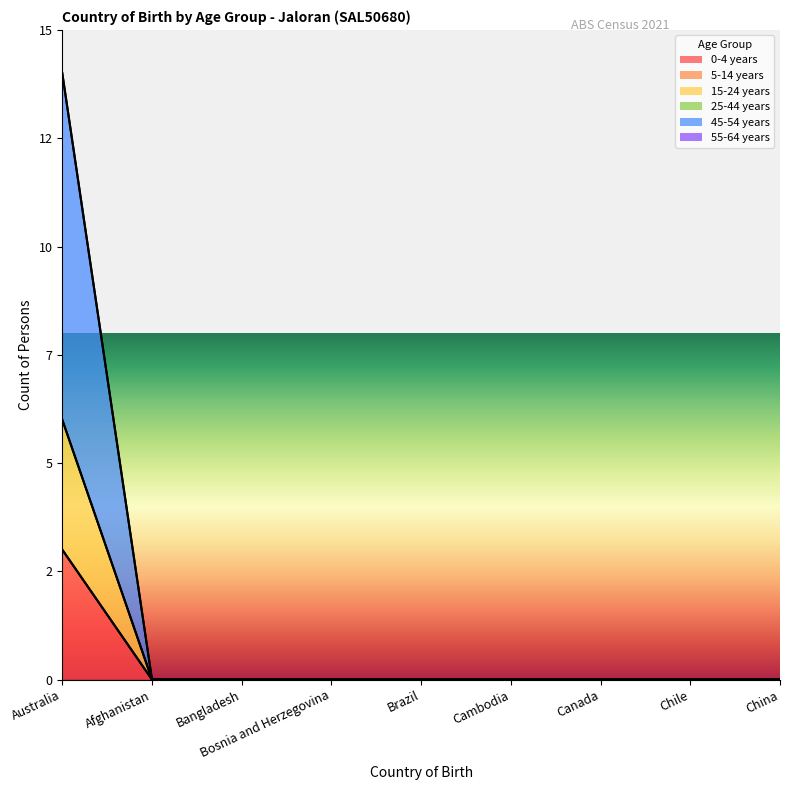

Which series changed the most between Bangladesh and Bosnia and Herzegovina?

0-4 years